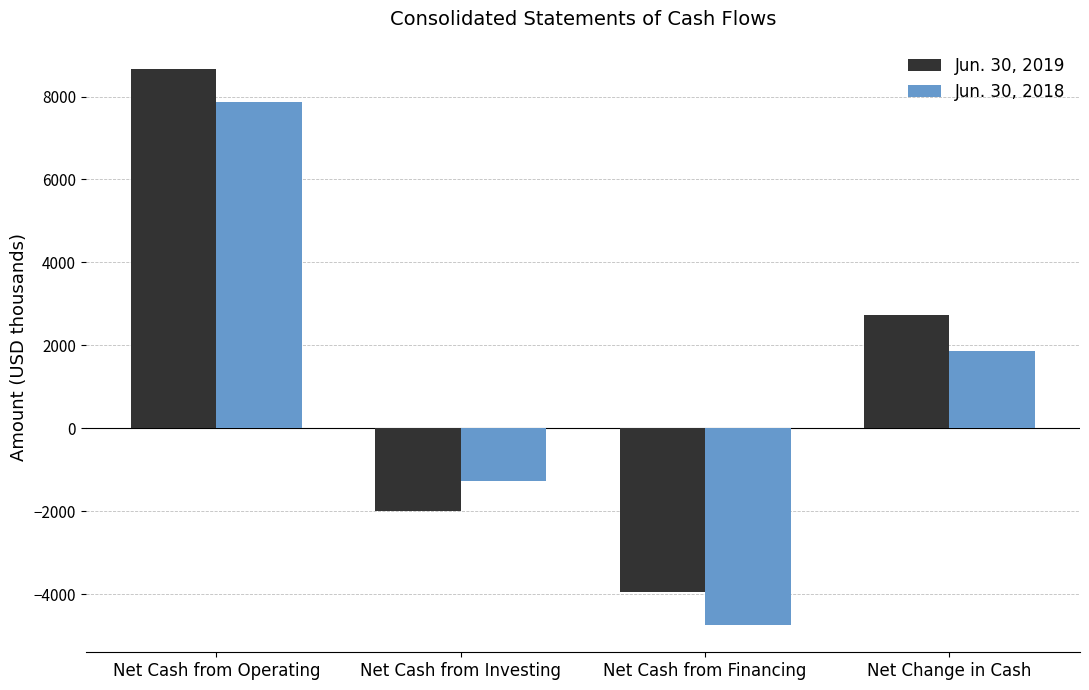

At which category is the sum across all series the highest?

Net Cash from Operating